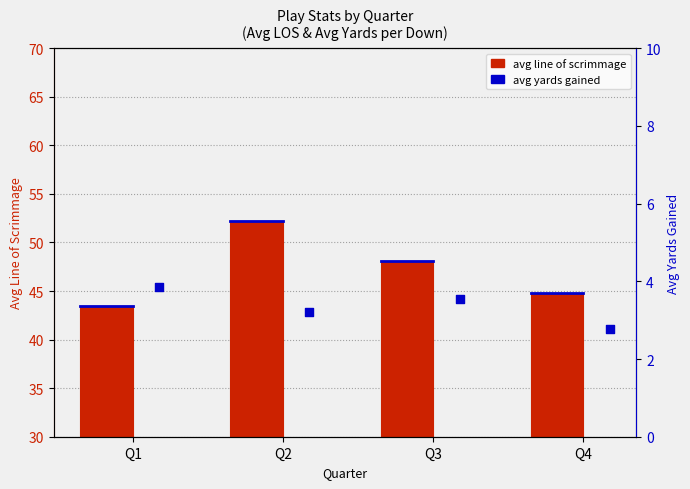

Which series has the largest total across all categories?

avg line of scrimmage